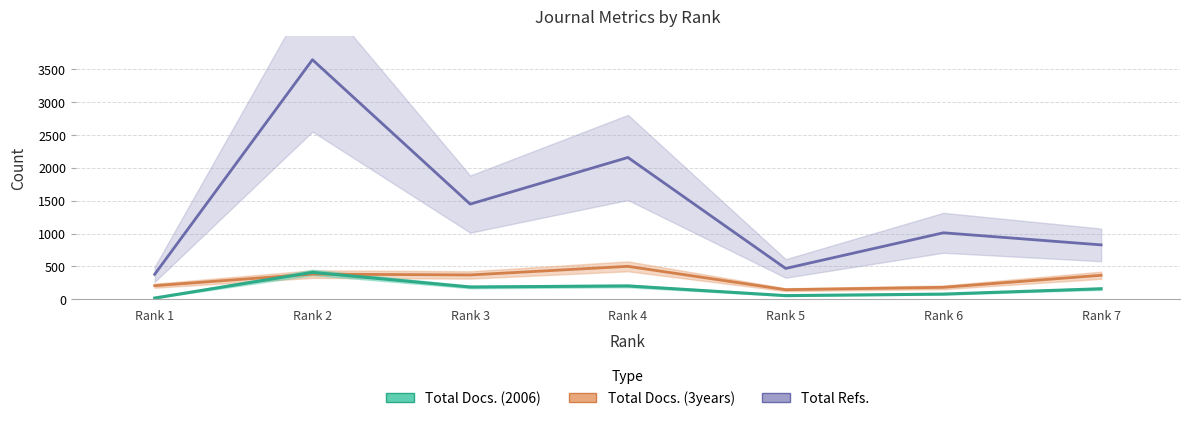

Is it true that Total Docs. (2006) equals 82 at 4?

False